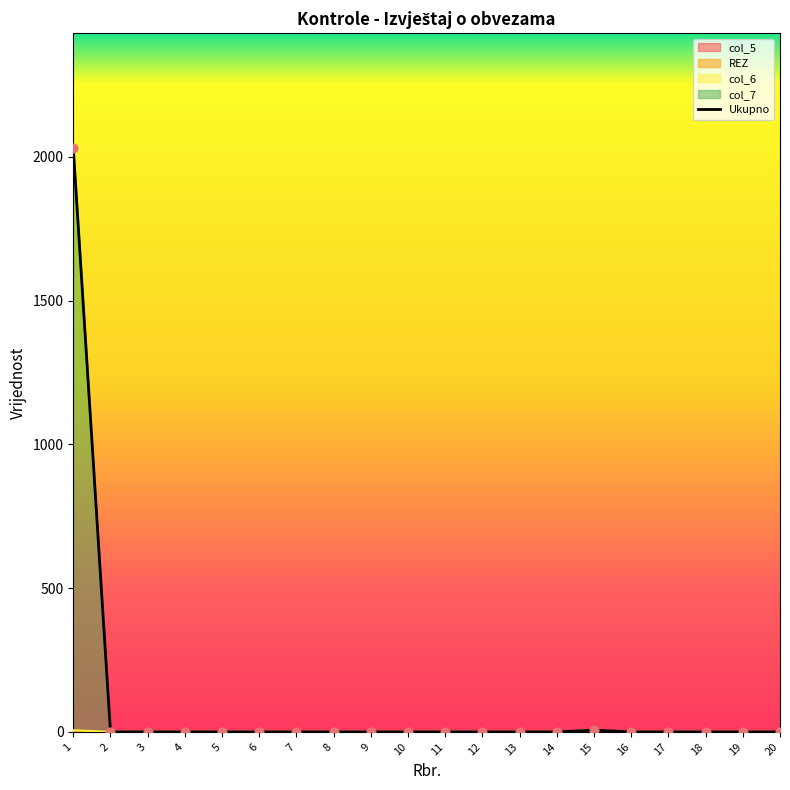

At how many categories does at least one series exceed 126?

1